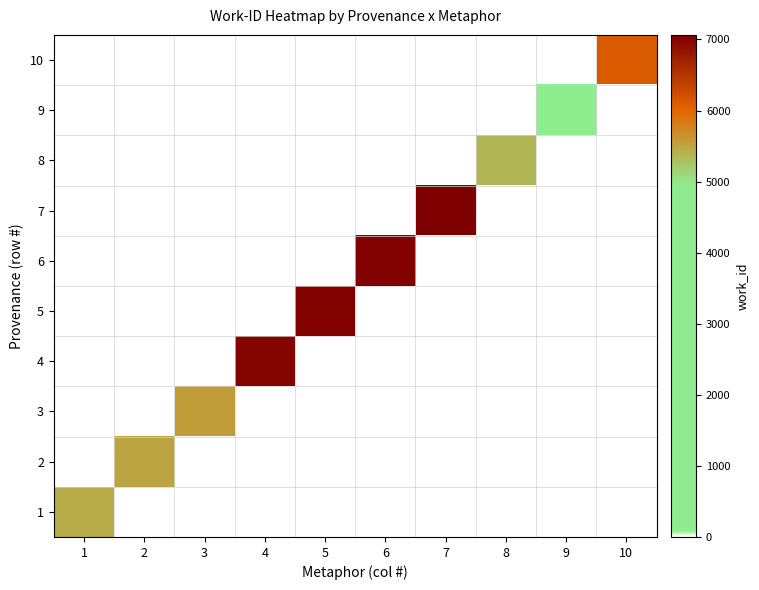

Between 8 and 2, which is larger?

8